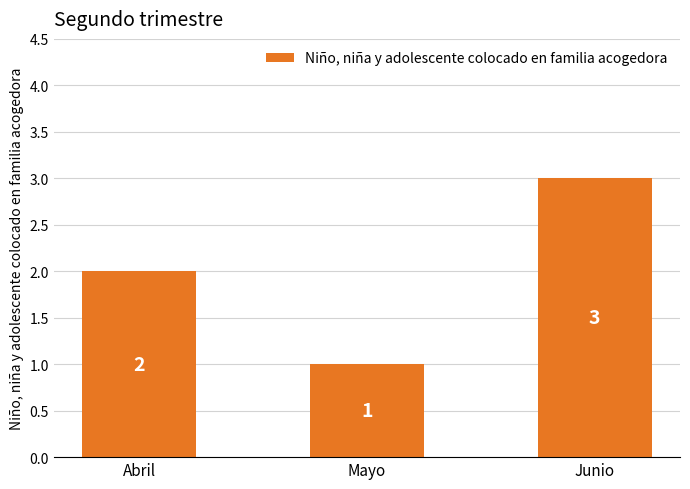

The value at Mayo is 1. True or false?

True